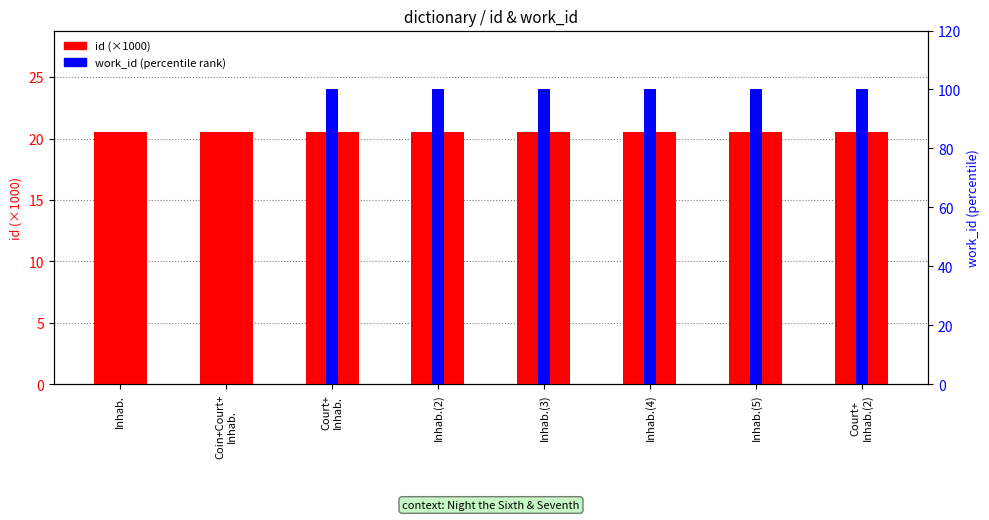

Between Inhab. and Inhab.(3), which is larger?

Inhab.(3)